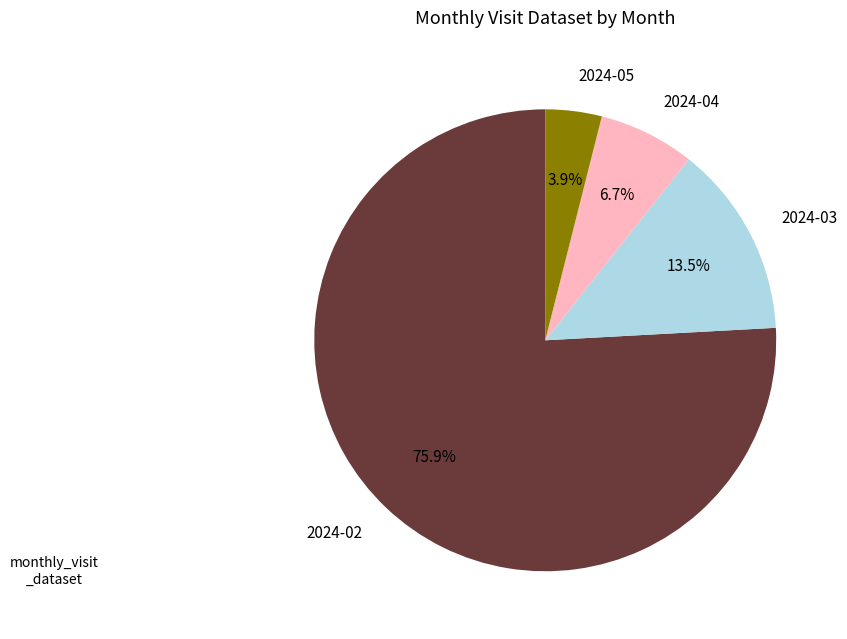

How many slices are in this pie chart?

4